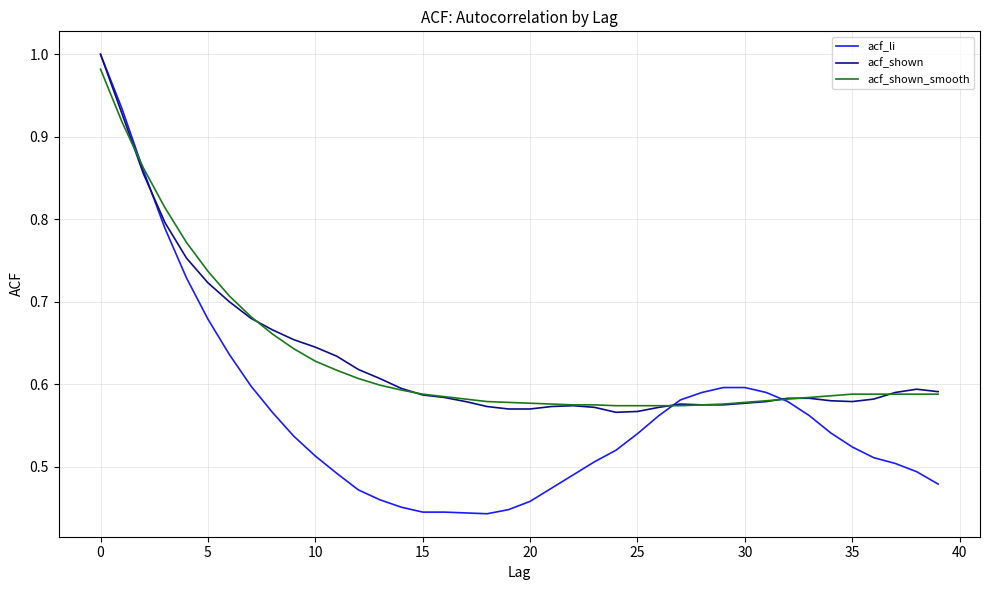

Which series has the widest spread of values?

acf_li